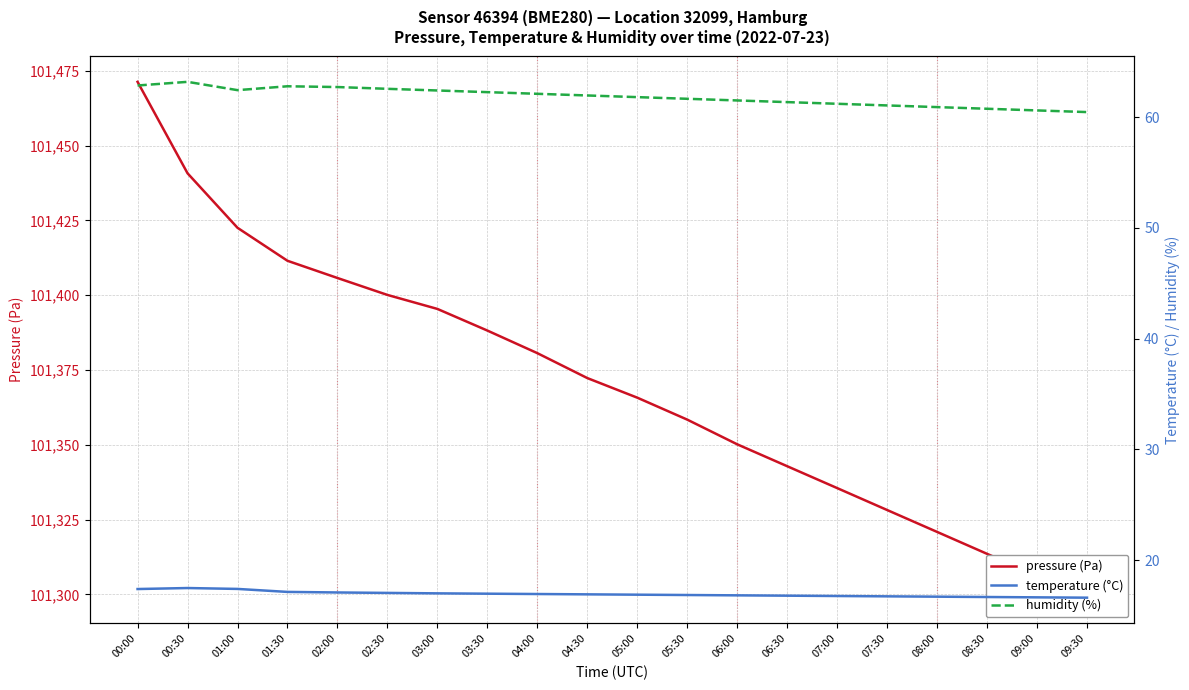

What is the difference between the second highest and minimum values in the temperature (°C) series?

0.8